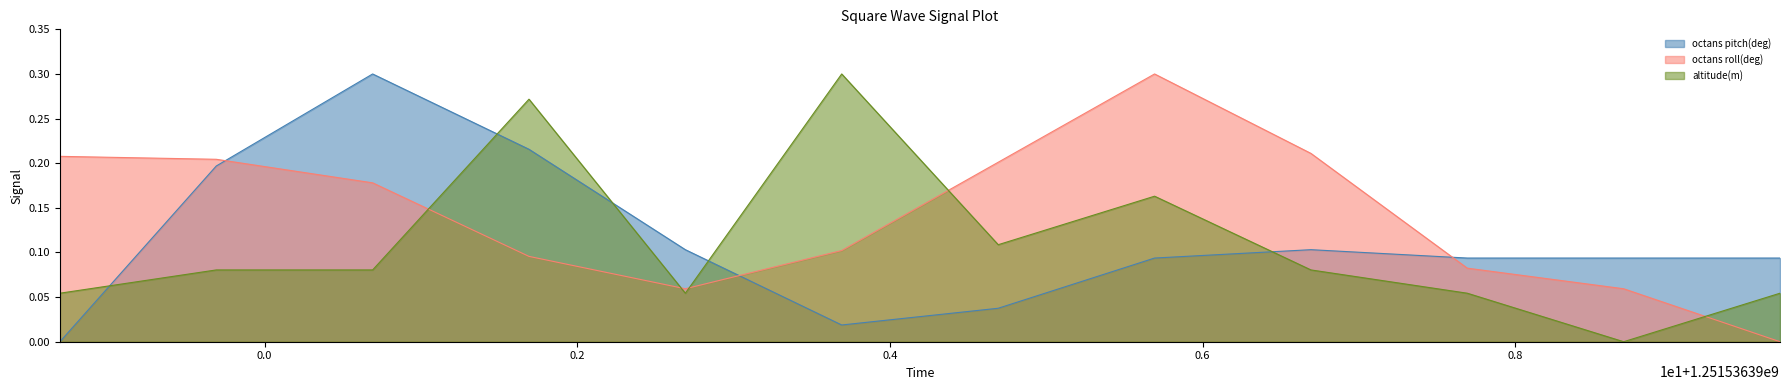

Which series changed the most between 52.691 and 57.692?

octans roll(deg)